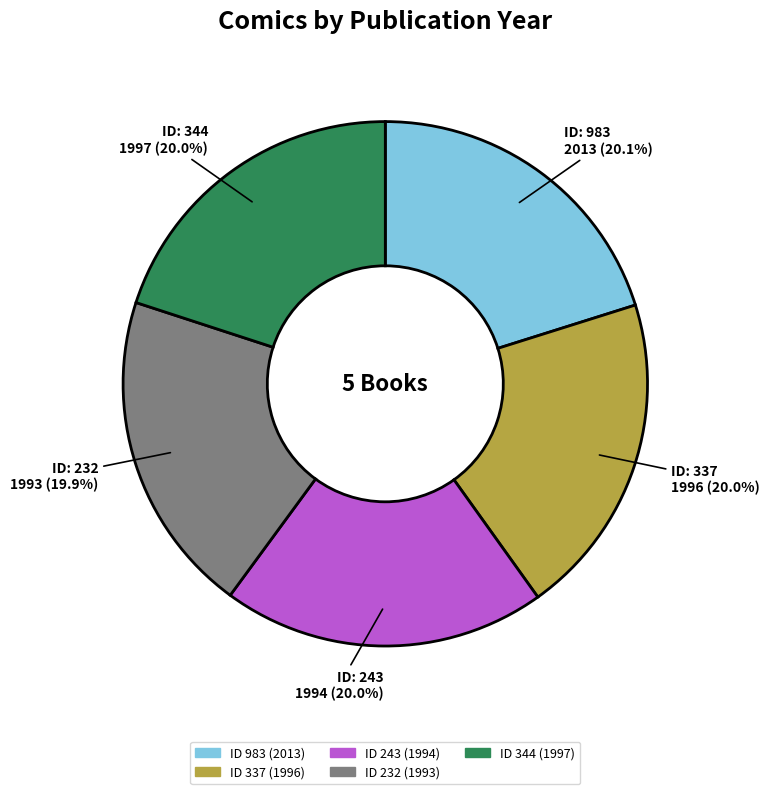

Does any single category account for the majority?

No